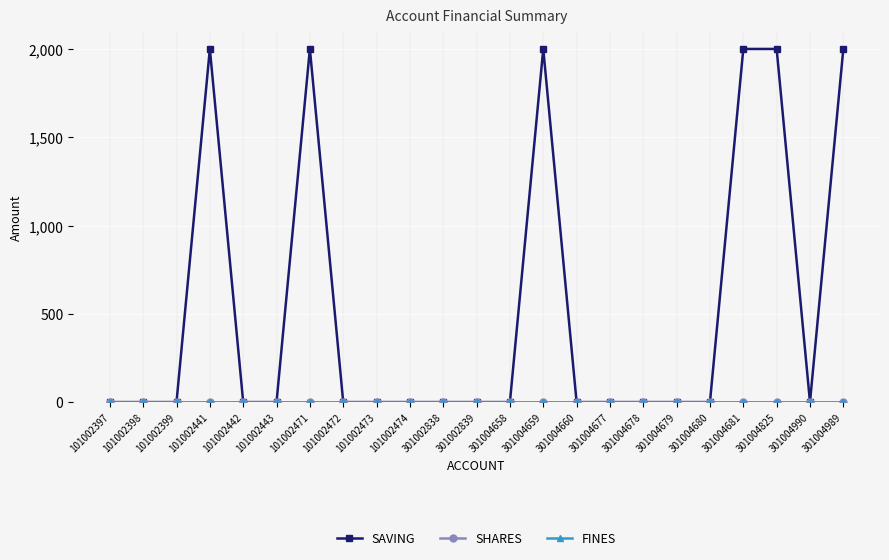

Reading left to right, transcribe all the data shown in this chart.

SAVING: 0	0	0	2000	0	0	2000	0	0	0	0	0	0	2000	0	0	0	0	0	2000	2000	0	2000
SHARES: 0	0	0	0	0	0	0	0	0	0	0	0	0	0	0	0	0	0	0	0	0	0	0
FINES: 0	0	0	0	0	0	0	0	0	0	0	0	0	0	0	0	0	0	0	0	0	0	0